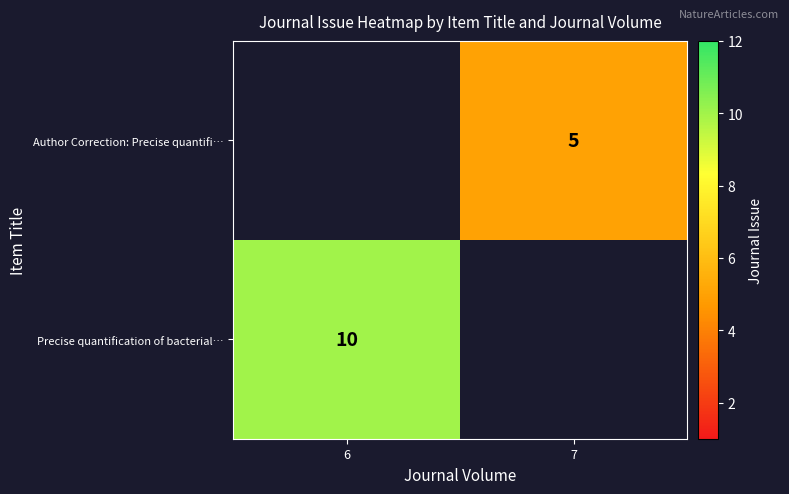

Is it true that Precise quantification of bacterial… equals 14 at 6?

False